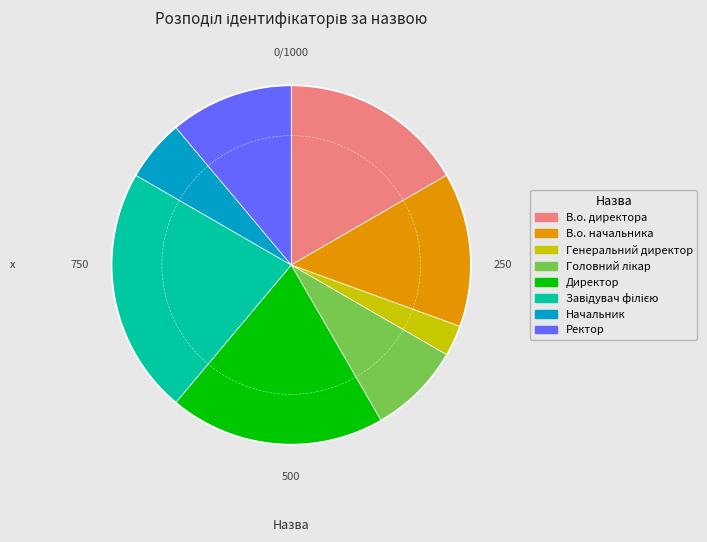

Combined, do Ректор and Генеральний директор account for over 50%?

No